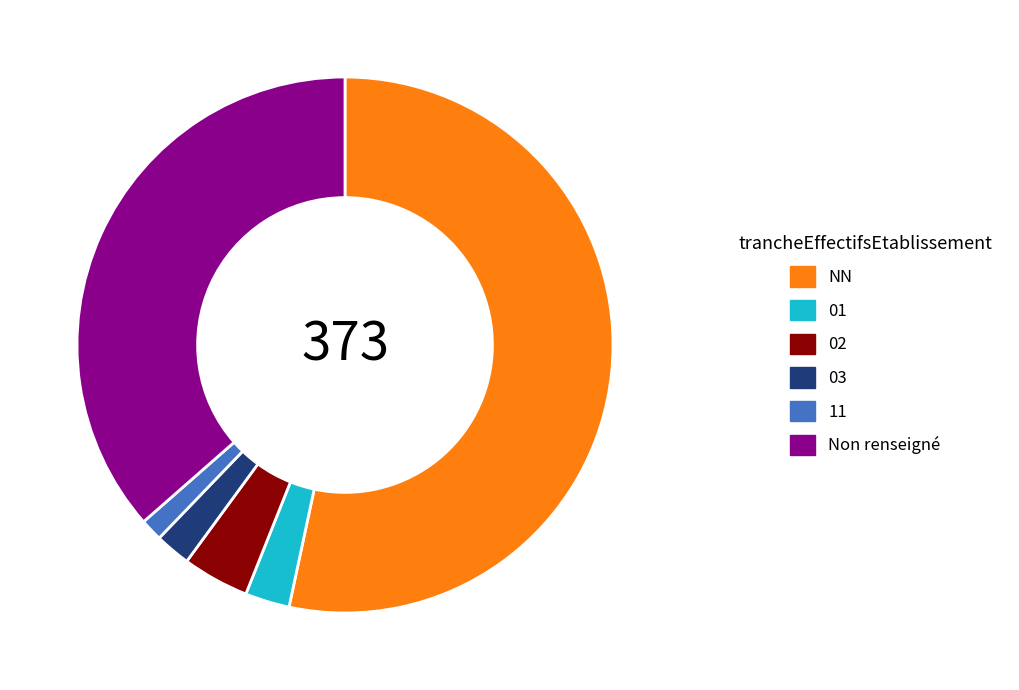

Rank the categories by value from highest to lowest.

NN, Non renseigné, 02, 01, 03, 11